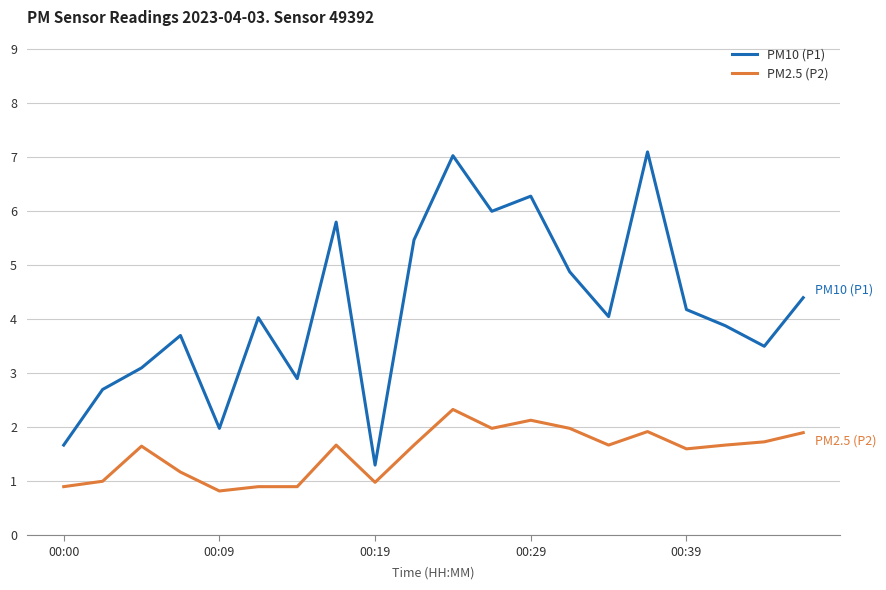

How many distinct data groups are displayed?

2